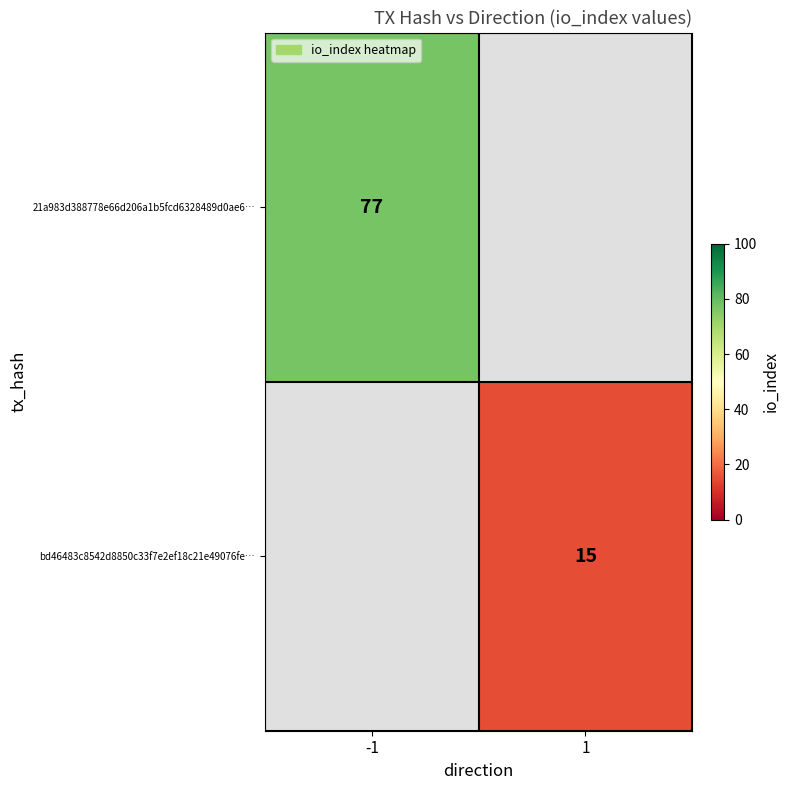

The value of bd46483c8542d8850c33f7e2ef18c21e49076fe… at 1 is 15. True or false?

True